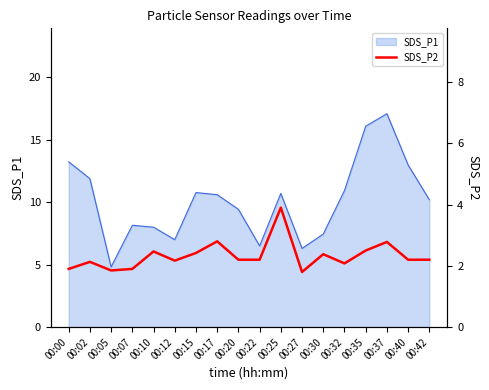

Where is the data nearest to the value 2?

00:32